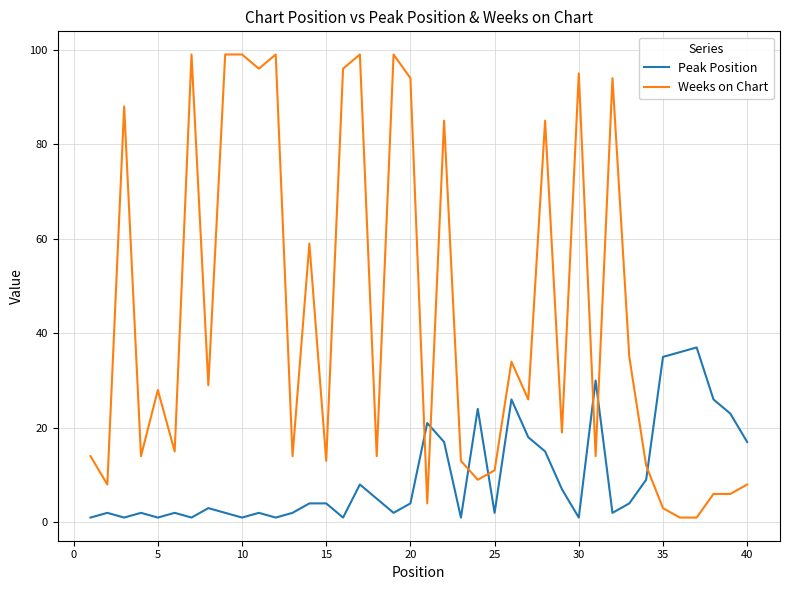

Which series has the largest total across all categories?

Weeks on Chart